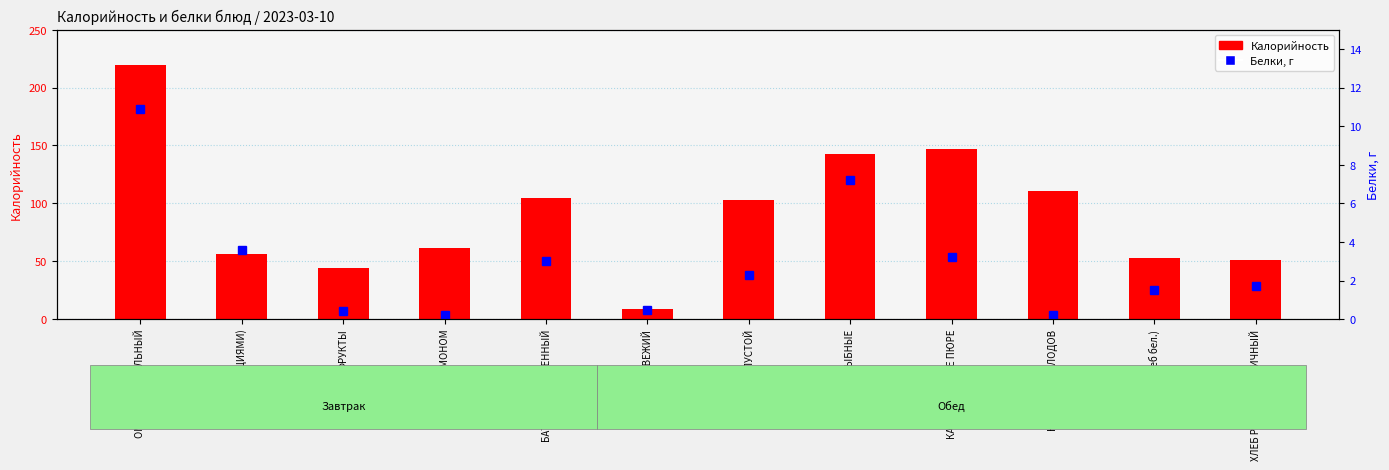

Which series has the largest total across all categories?

Калорийность